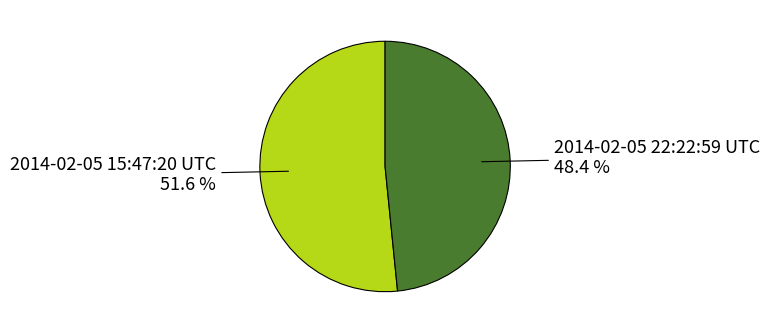

How many segments does this pie chart have?

2